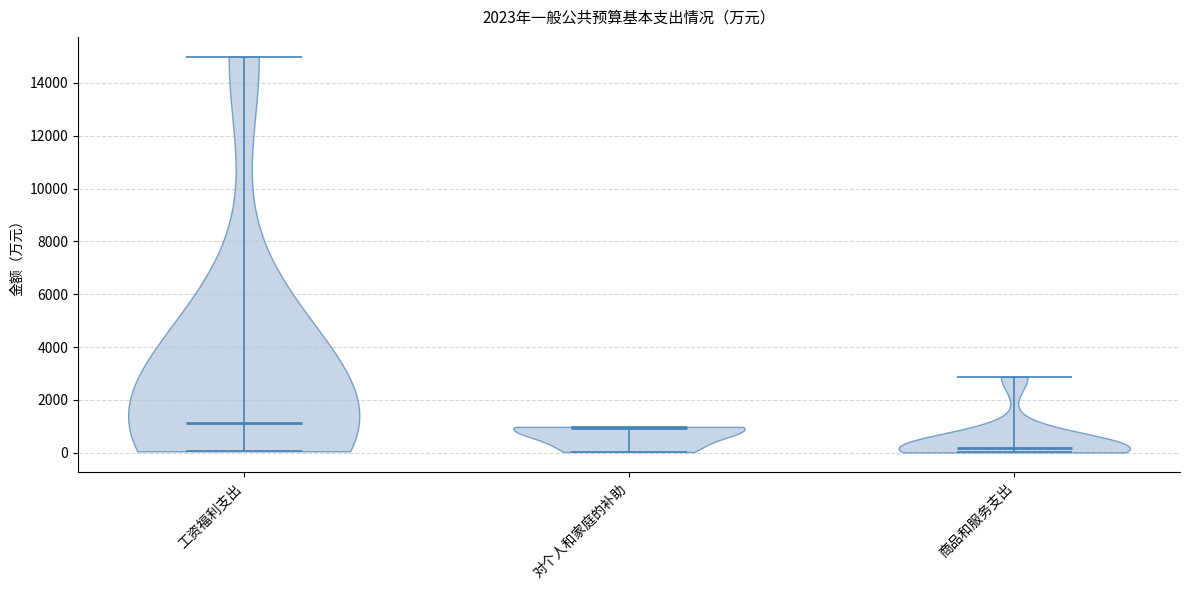

Reading left to right, read every violin against the y-axis: where its median line is, and the lowest and highest points it reaches. The values are not printed on the chart, so give them approximately, as read against the axis.

工资福利支出: median line 1200, lowest point 0, highest point 15000
对个人和家庭的补助: median line 1000, lowest point 0, highest point 1000
商品和服务支出: median line 200, lowest point 0, highest point 2800